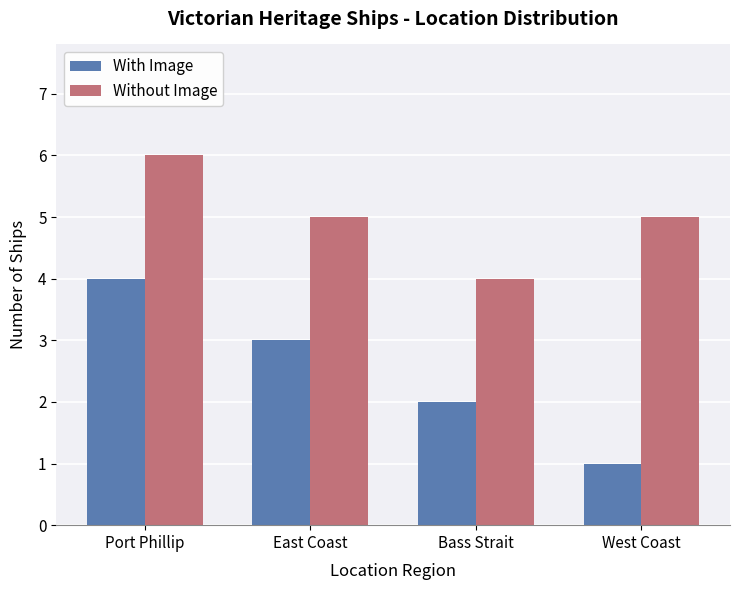

Rank the categories by With Image value from lowest to highest.

West Coast, Bass Strait, East Coast, Port Phillip